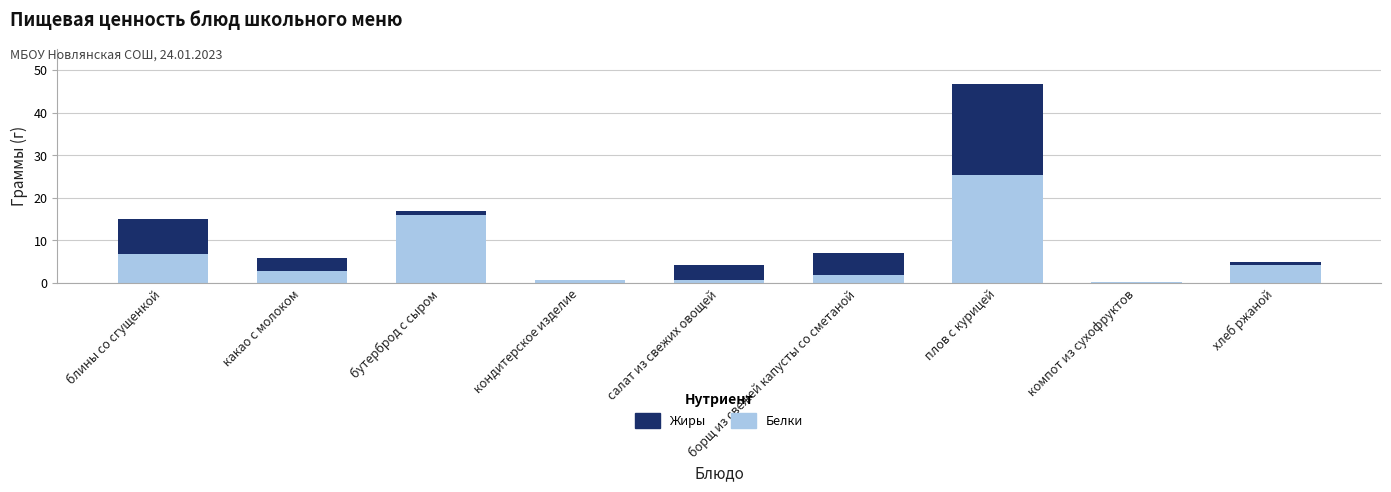

True or false: Белки has a value of 4.2 at хлеб ржаной.

True